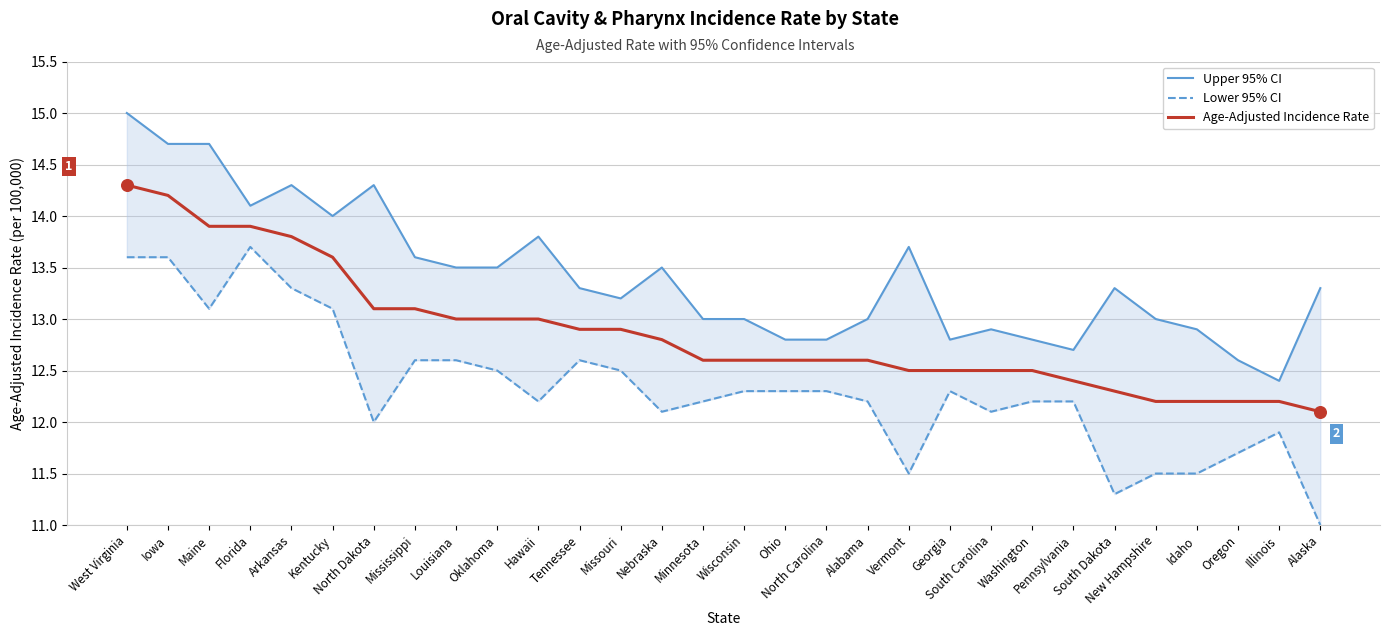

Which series has the widest spread of Y values?

Lower 95% CI